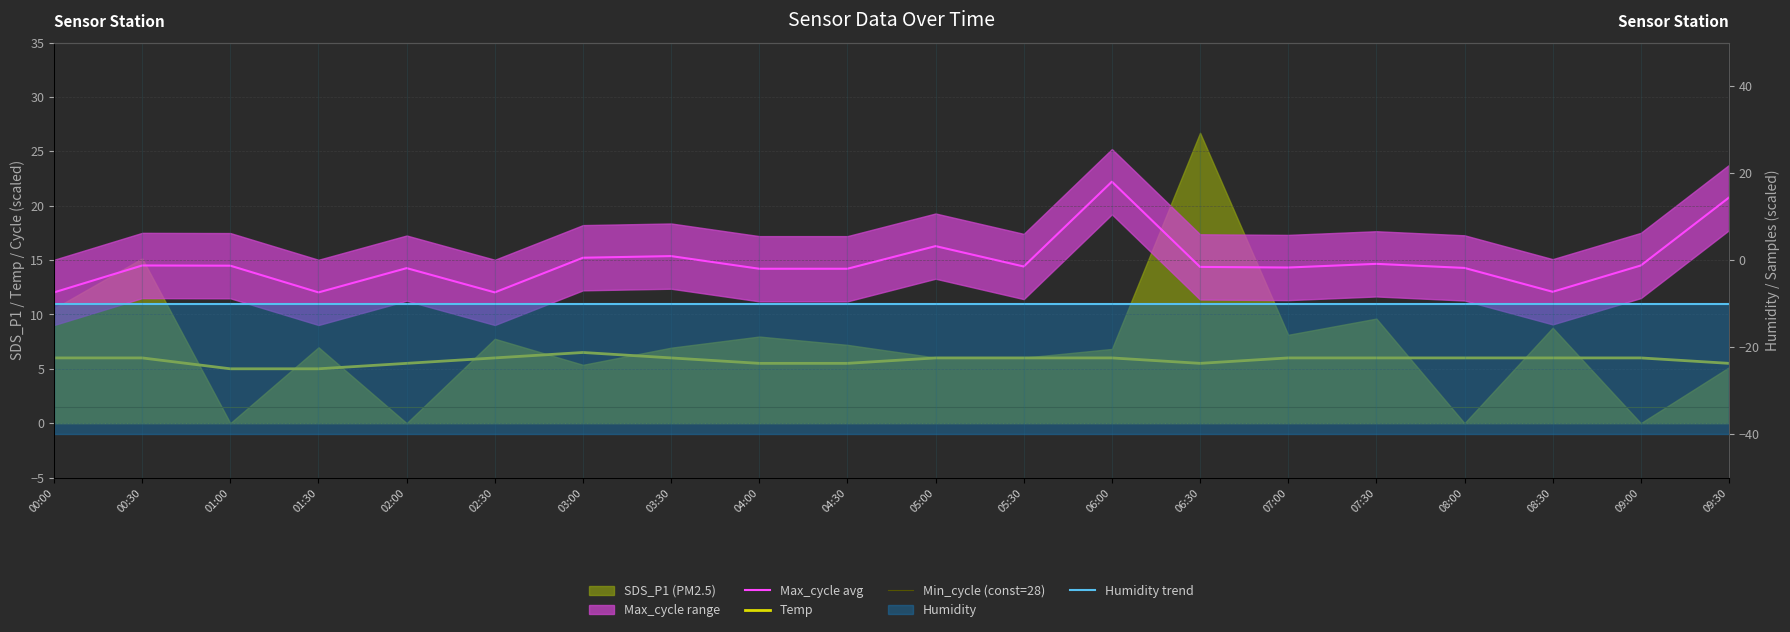

Is it true that Humidity trend equals -10.0 at 08:00?

True